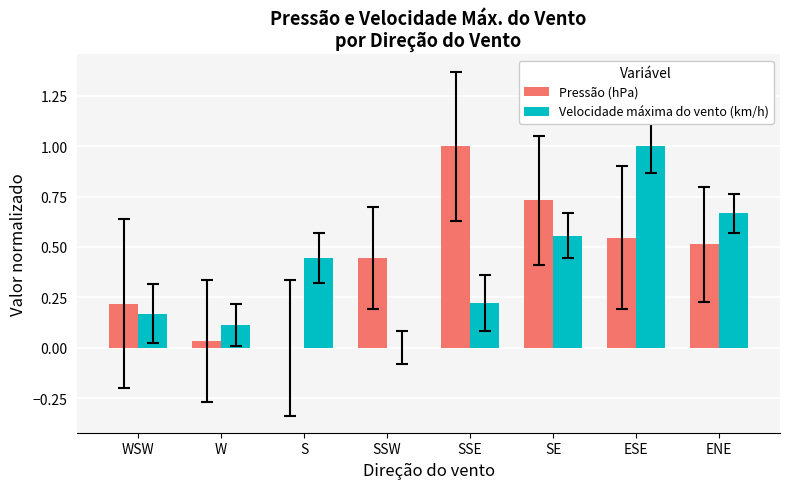

Which category has the highest value in the Pressão (hPa) series?

SSE